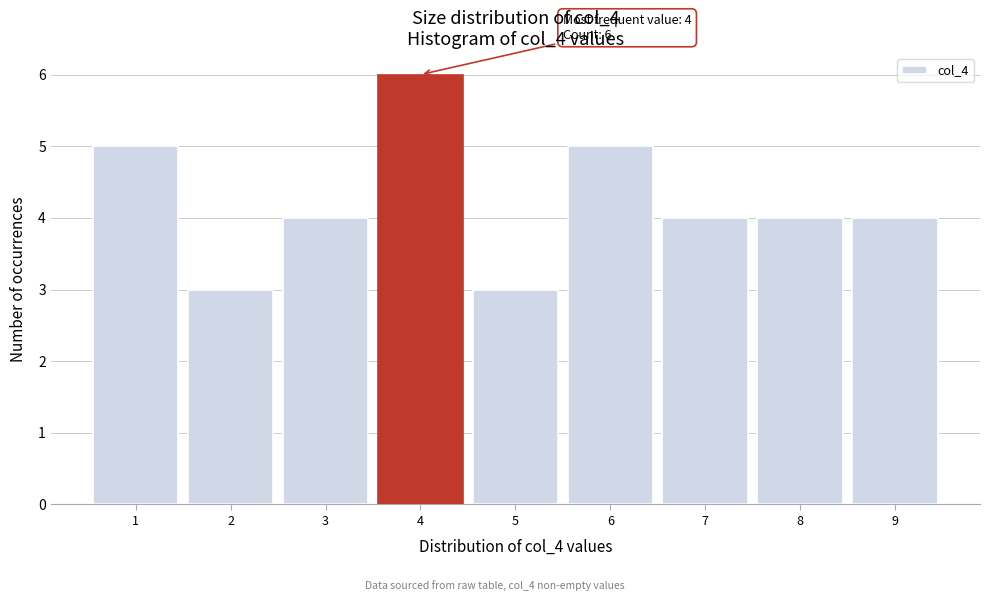

Which range on the x-axis has the tallest bar?

3.5 to 4.5